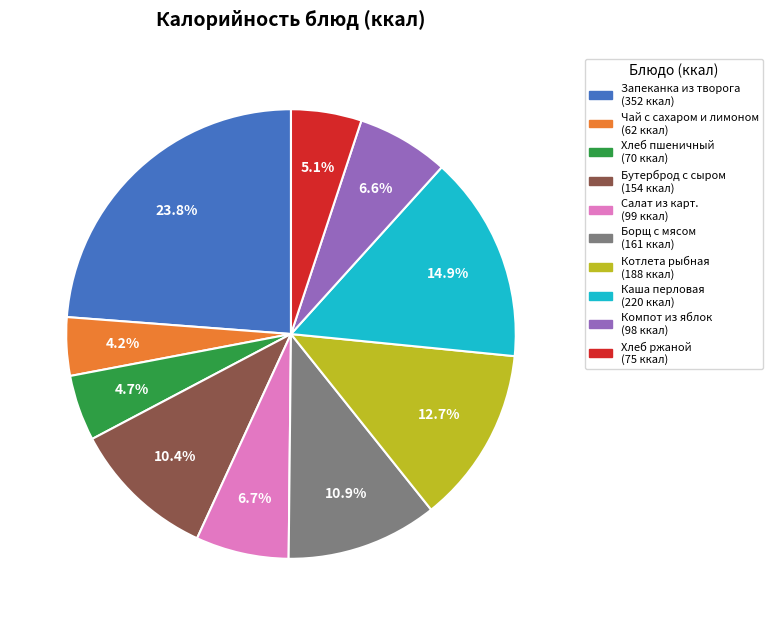

Is it true that Бутерброд с сыром is 10% of the pie?

True